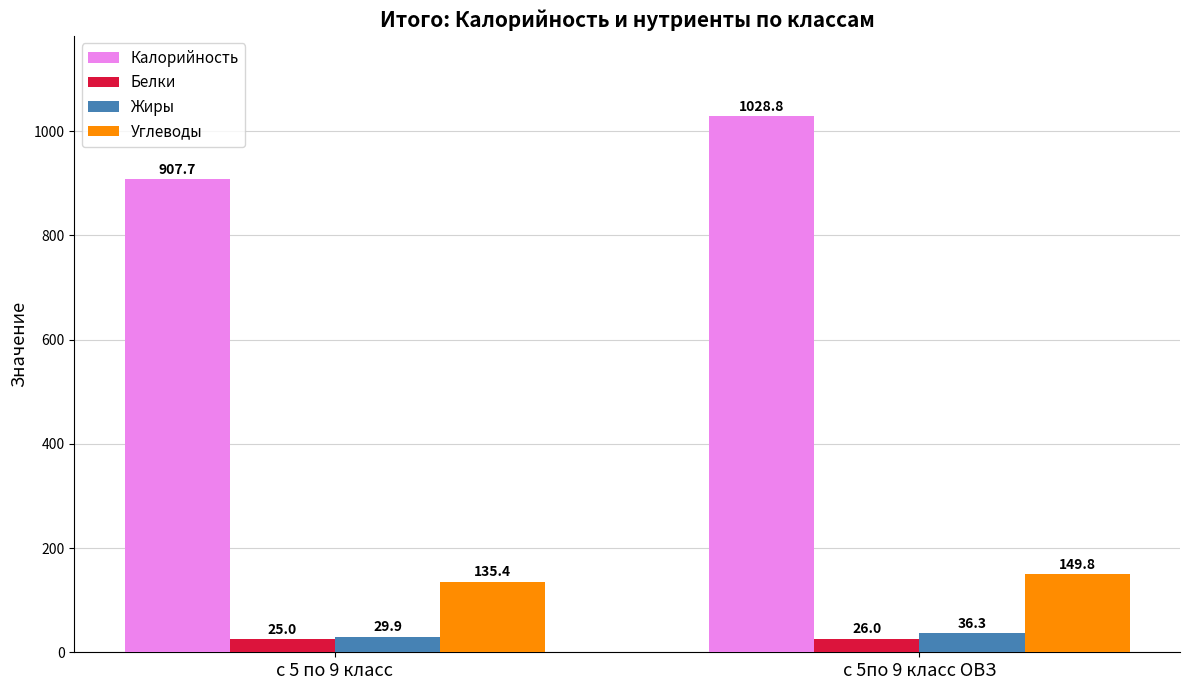

The Жиры series shows 36.3 at с 5по 9 класс ОВЗ. True or false?

True